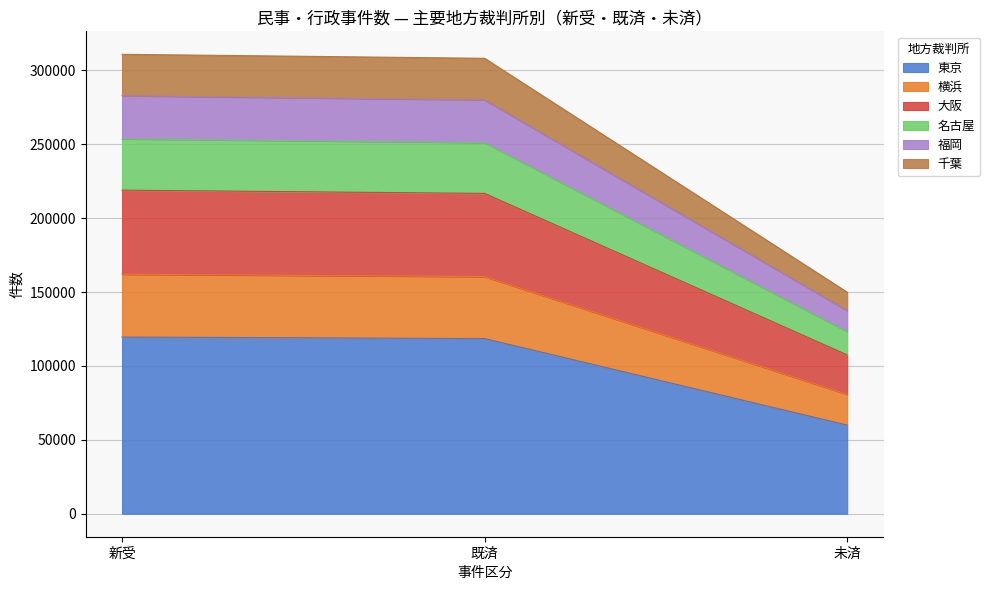

What is the minimum value for 東京?

59970